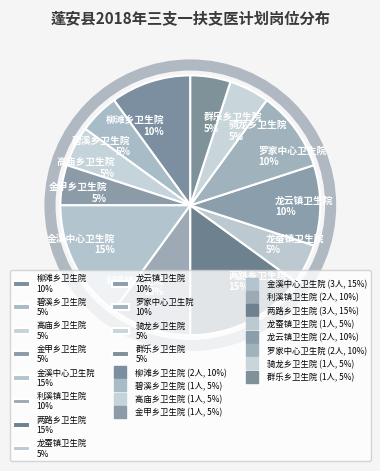

To the nearest percent, what is the difference between the 罗家中心卫生院 and 龙蚕镇卫生院 slice percentages?

5%